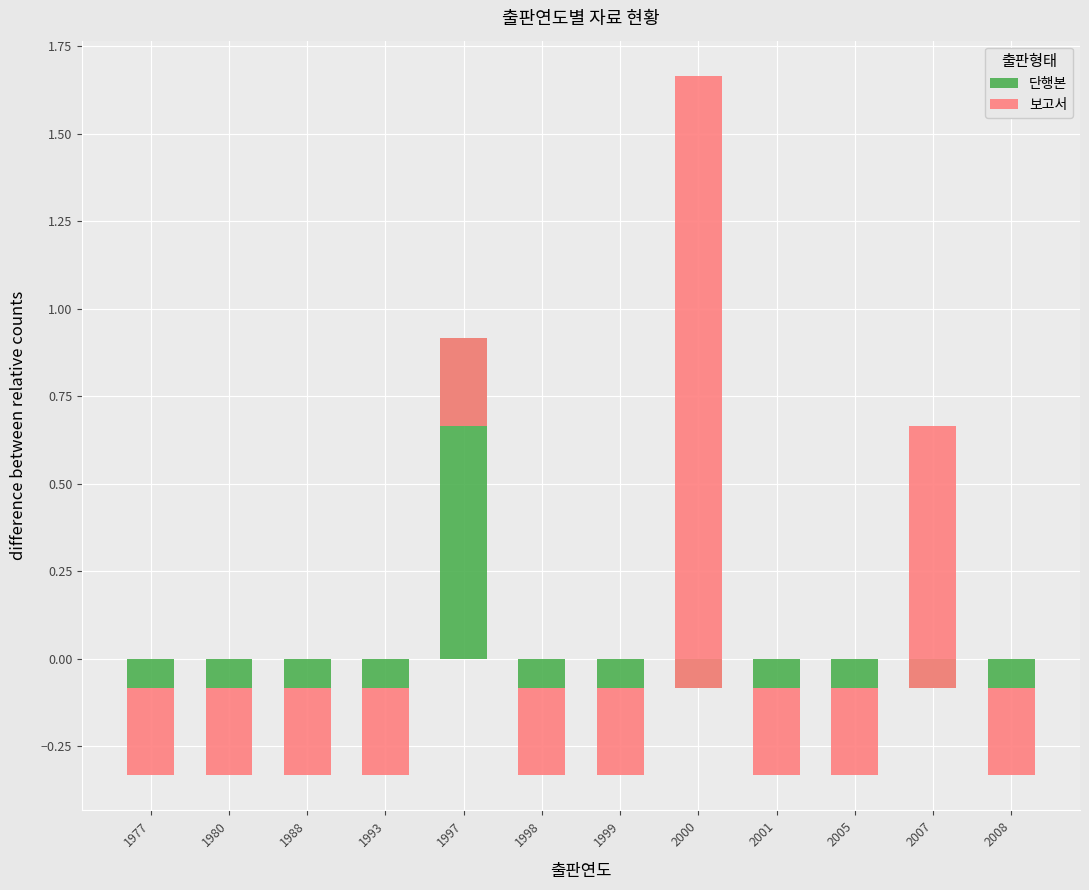

Between 2000 and 2007, which series saw the biggest shift?

보고서